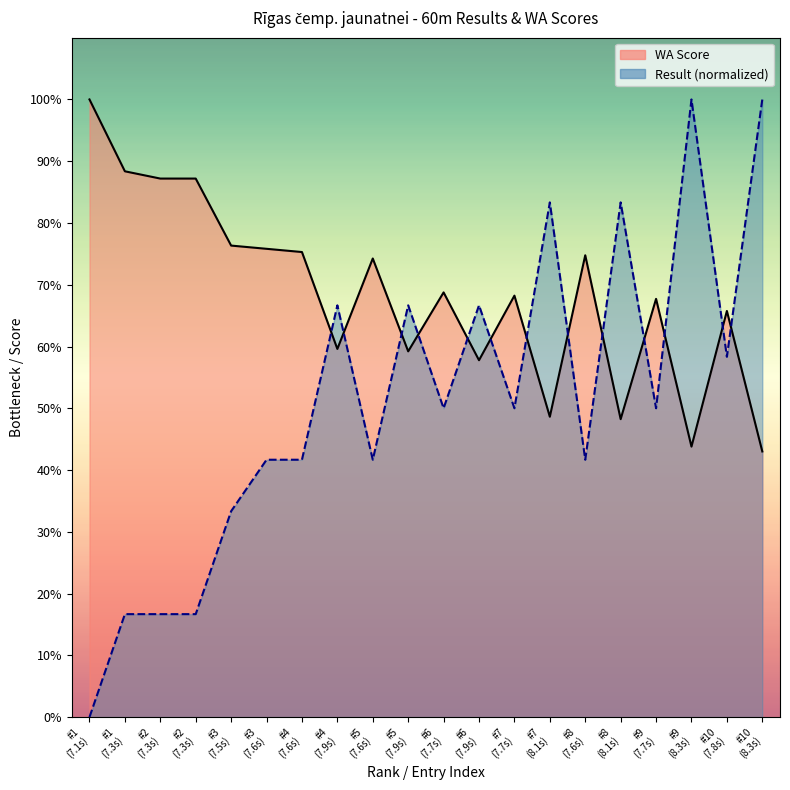

How many interior local peaks does the Result (7.x) series have?

6